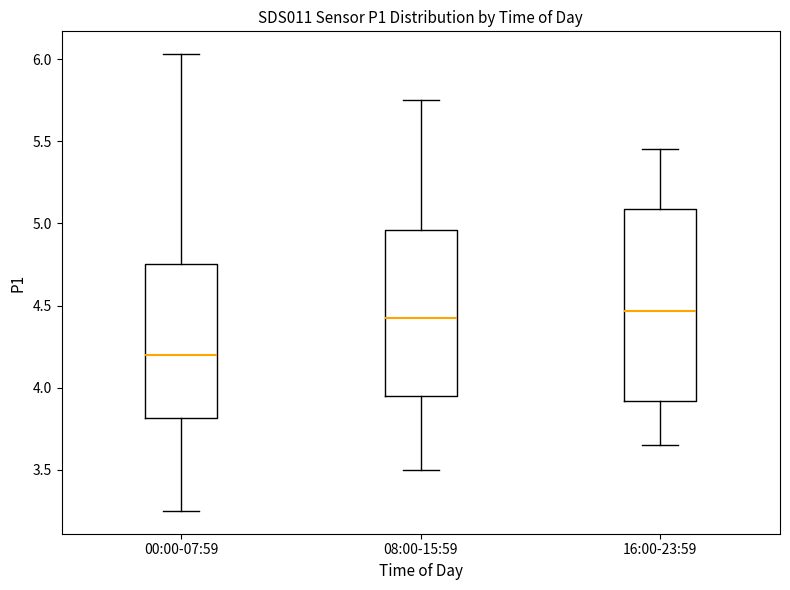

Reading left to right, read every box against the y-axis: the position of its median line, the range the box covers, and the ends of its whiskers. The values are not printed on the chart, so give them approximately, as read against the axis.

00:00-07:59: median 4.20, box 3.80 to 4.75, whiskers 3.25 to 6.05
08:00-15:59: median 4.45, box 3.95 to 4.95, whiskers 3.50 to 5.75
16:00-23:59: median 4.45, box 3.90 to 5.10, whiskers 3.65 to 5.45